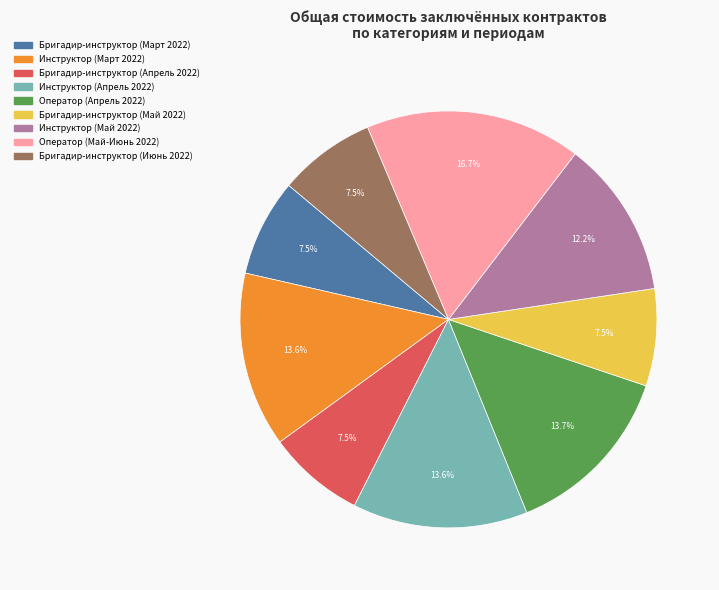

What is the largest slice in the pie chart?

Оператор (Май-Июнь 2022)